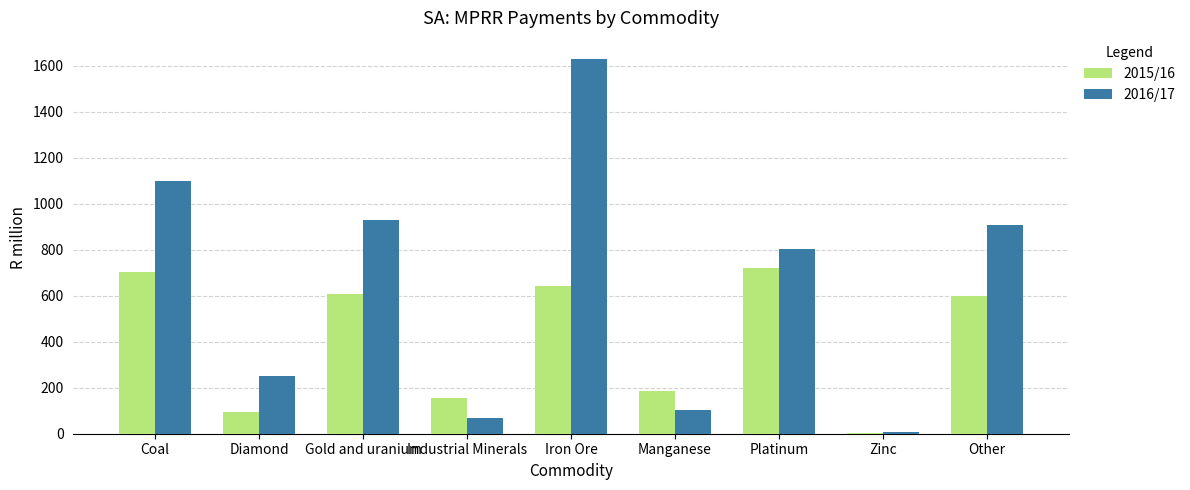

At which category is the sum across all series the highest?

Iron Ore